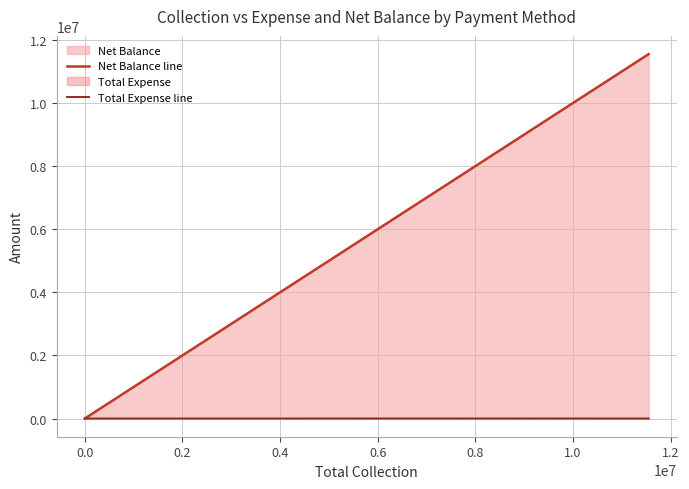

What is the average value of the Net Balance line series?

3989866